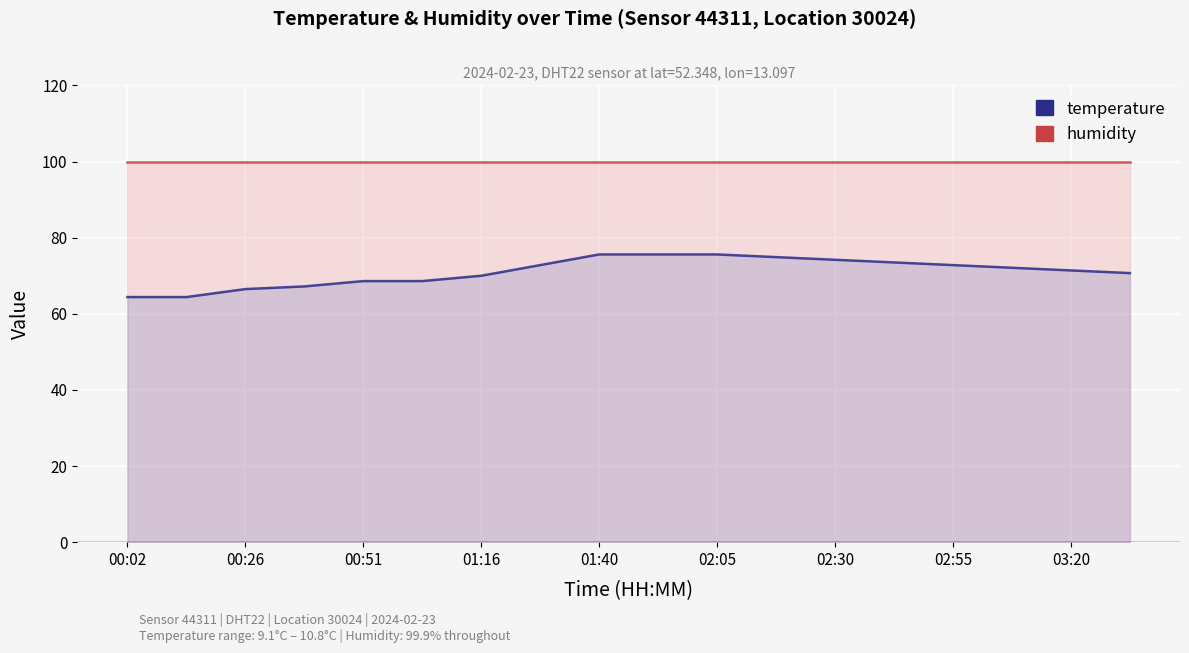

Is the value of temperature (×7) at 02:05 greater than the value of humidity at 01:40?

No